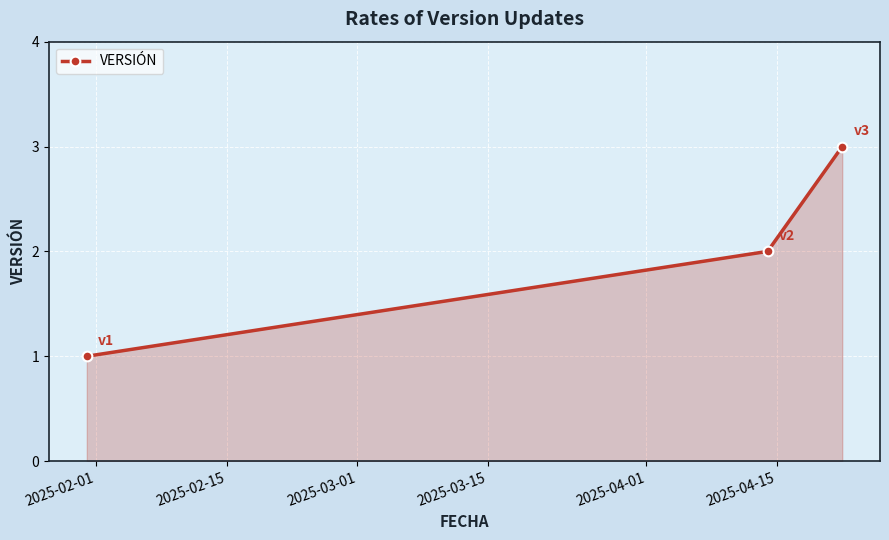

How many data points does each series have?

3